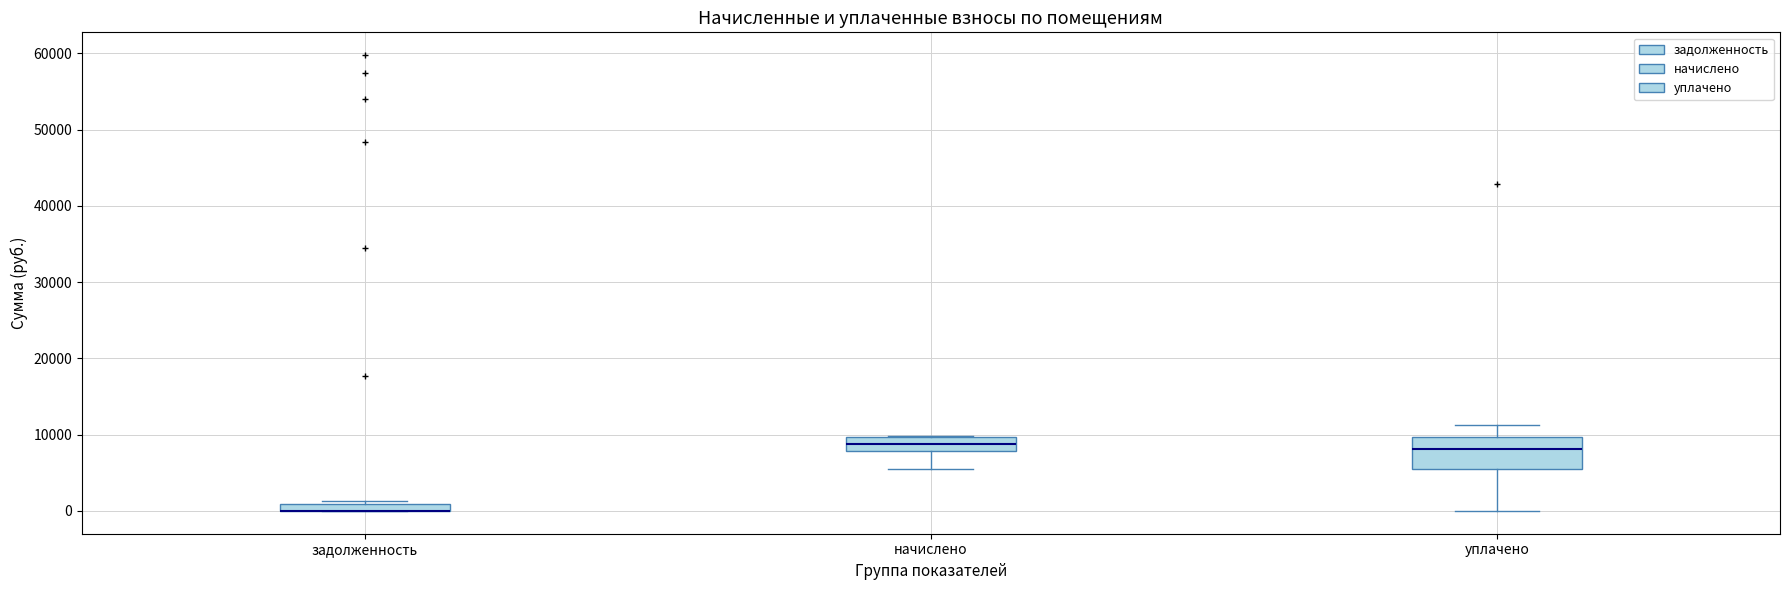

Where does the median line of the box for начислено sit on the y-axis? The values are not printed on the chart, so give them approximately, as read against the axis.

9000